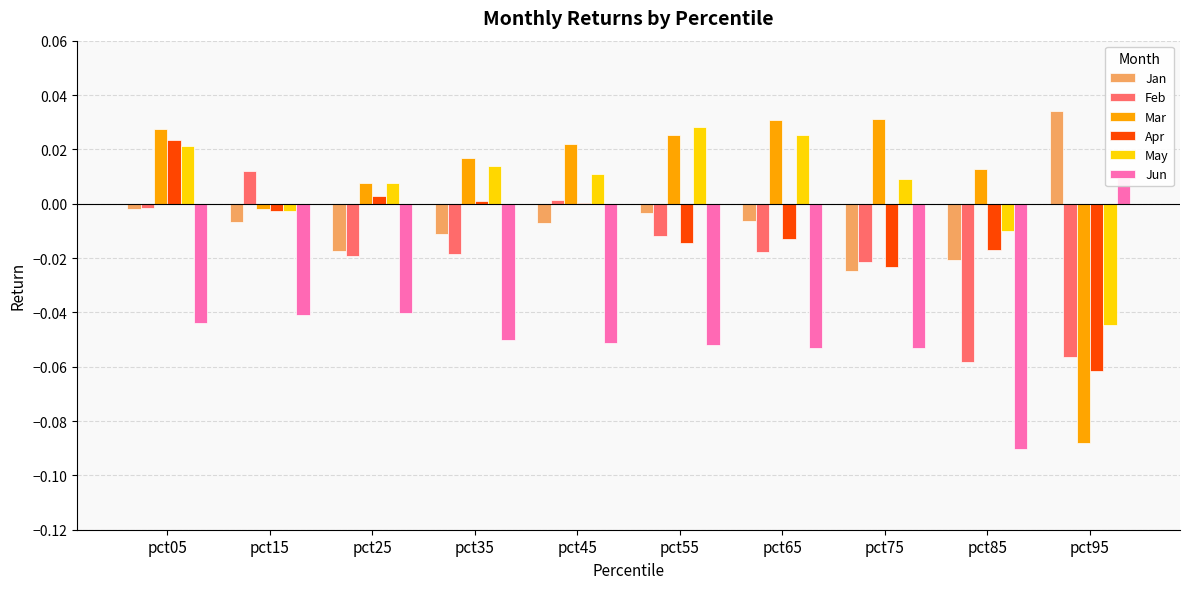

The value of Mar at pct45 is 0.0. True or false?

True